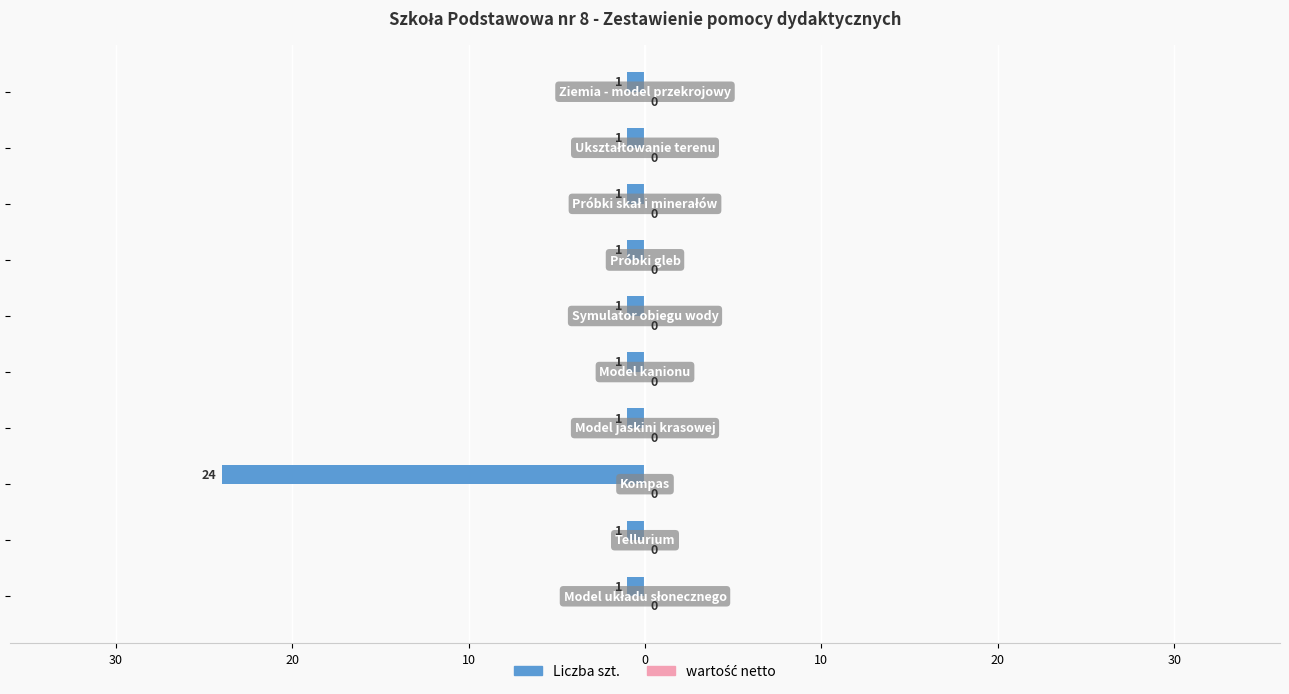

Does the chart contain any negative values?

Yes